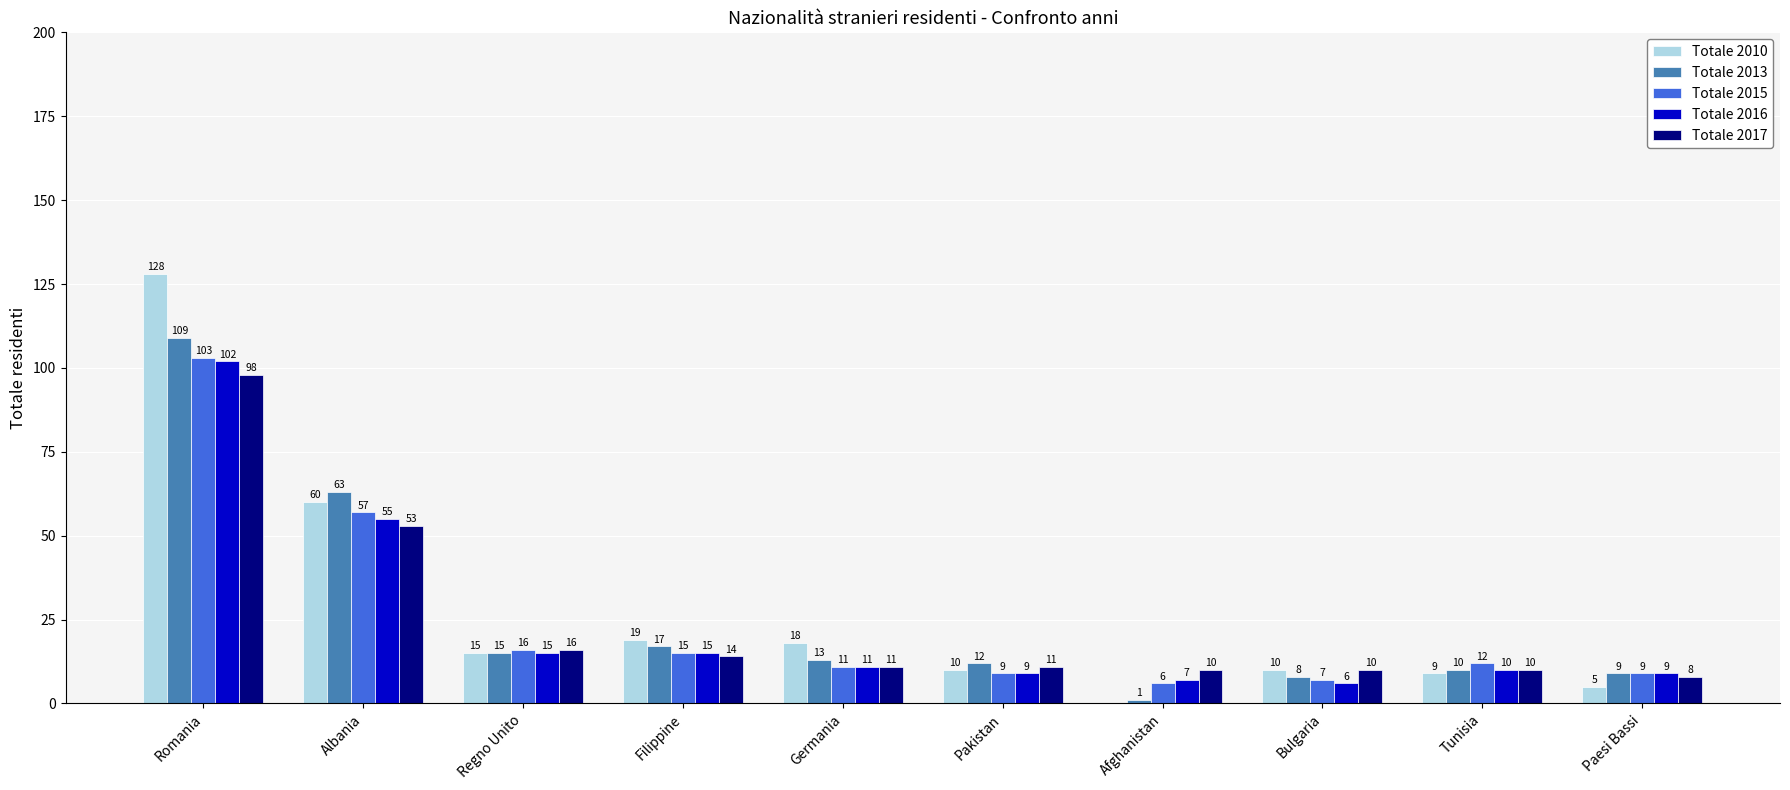

What is the sum of the Totale 2017 values at Tunisia and Romania?

108